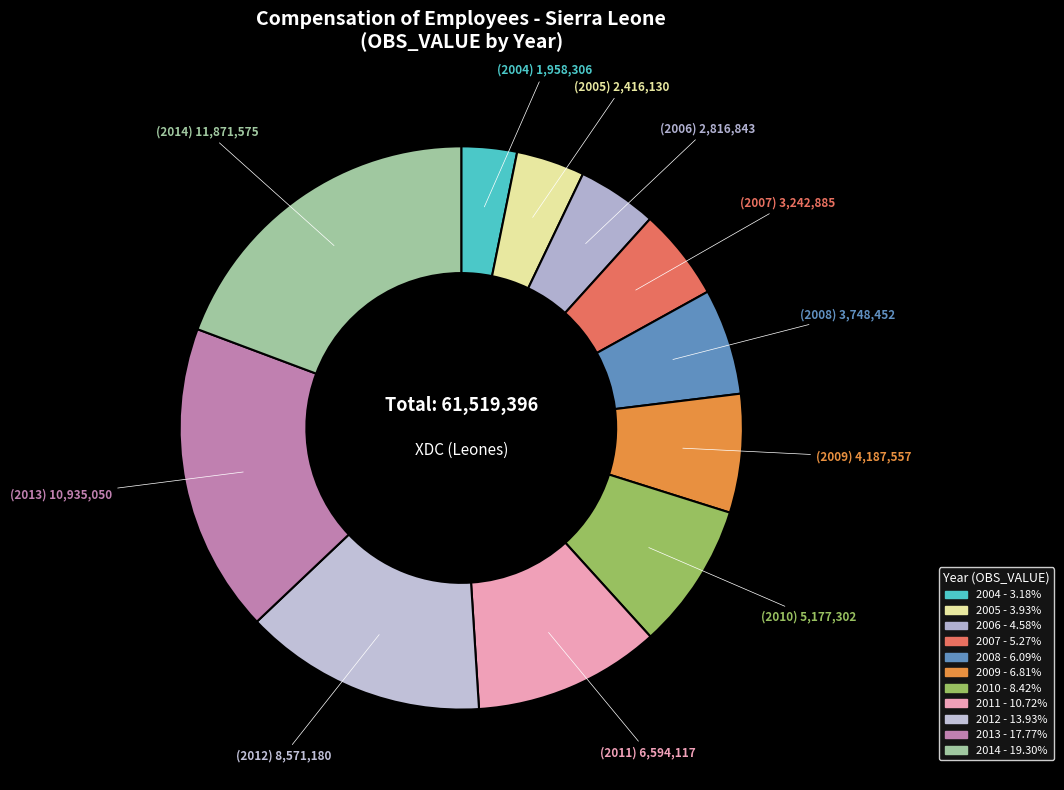

How many slices are in this pie chart?

11